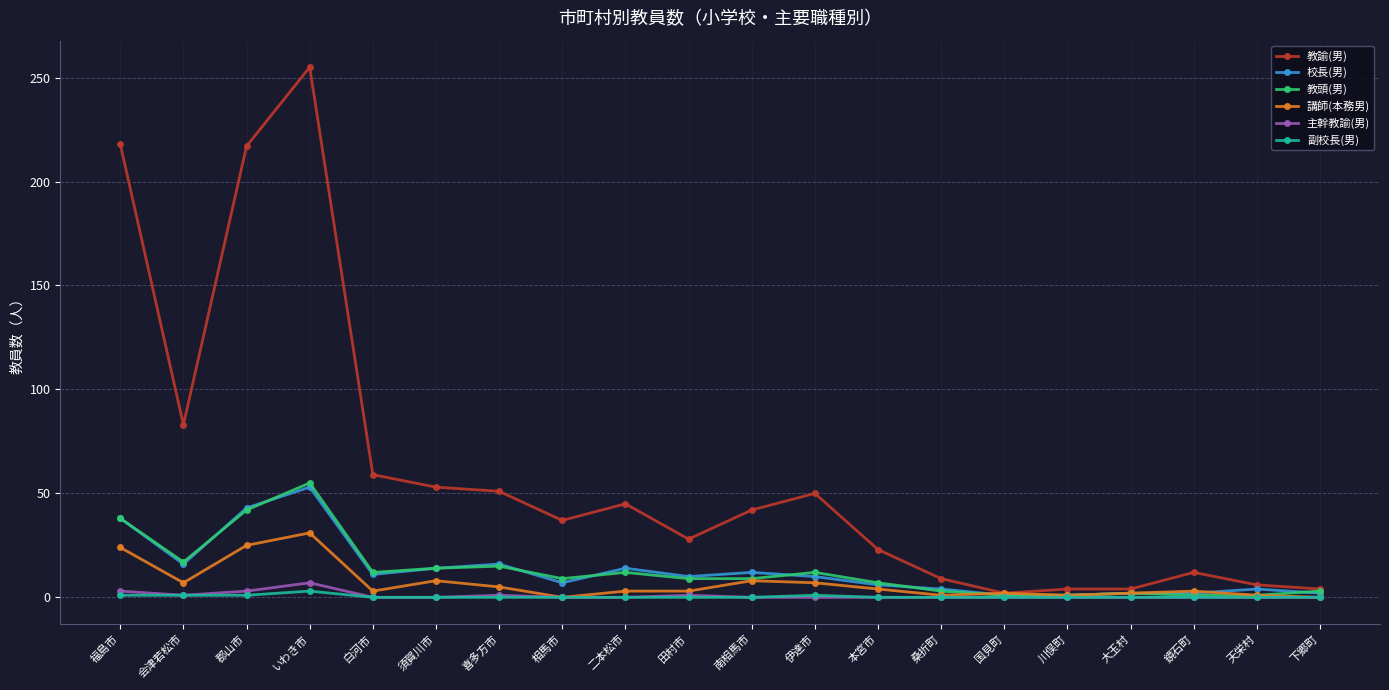

What is the difference between the maximum and minimum values in the 教諭(男) series?

253